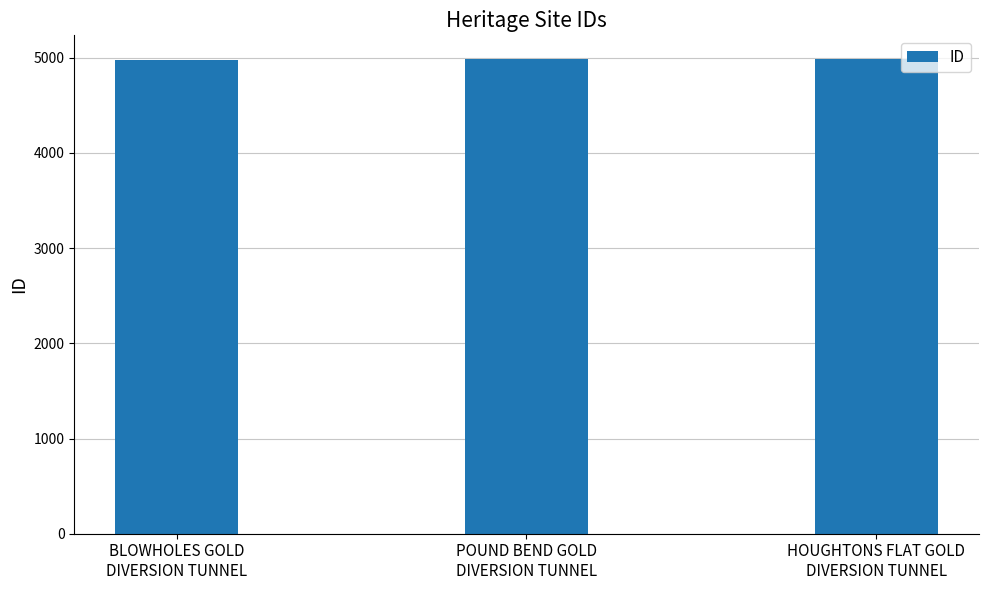

The value at POUND BEND GOLD
DIVERSION TUNNEL is 4985. True or false?

True